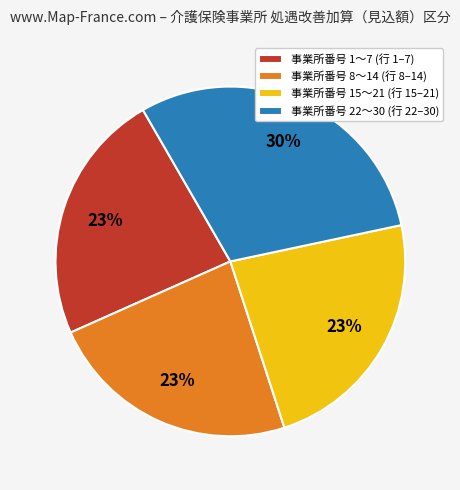

The 事業所番号 15〜21 (行 15–21) slice represents 10% of the pie. True or false?

False